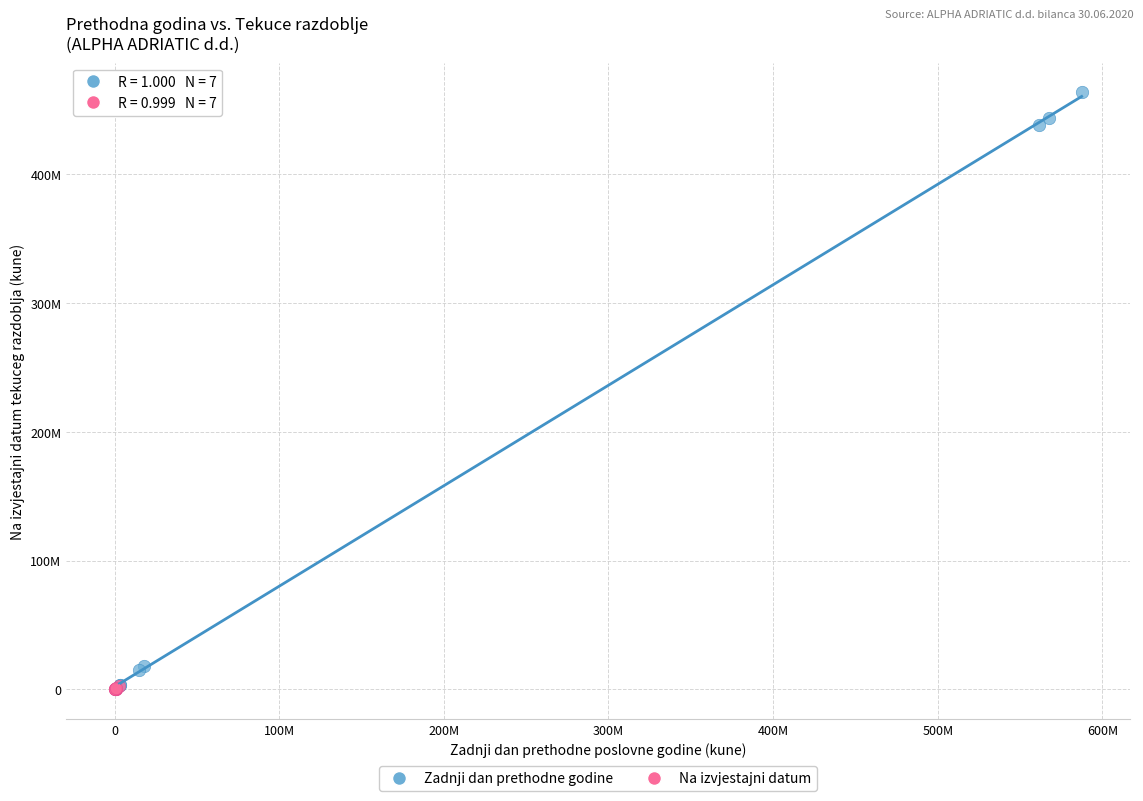

Which series has the largest Y range (max minus min)?

Zadnji dan prethodne godine